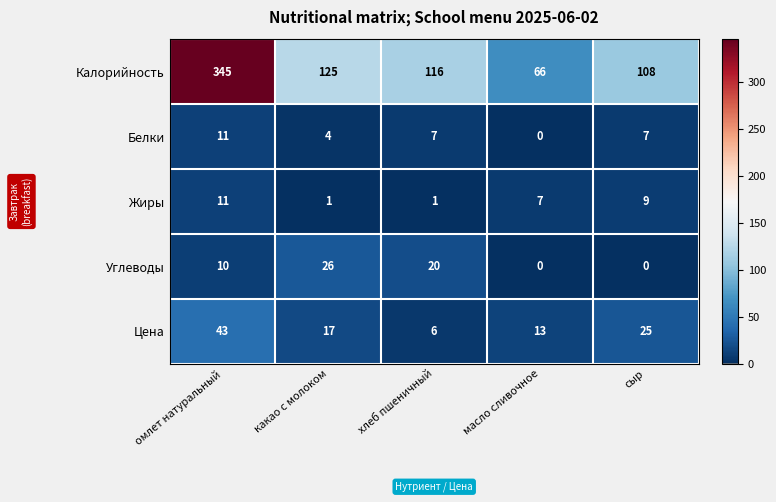

Rank the series at сыр from lowest to highest value.

Углеводы, Белки, Жиры, Цена, Калорийность